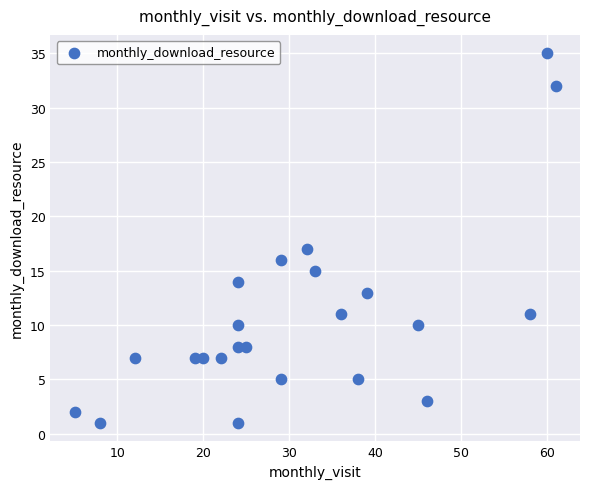

What is the range of X values (max minus min)?

56